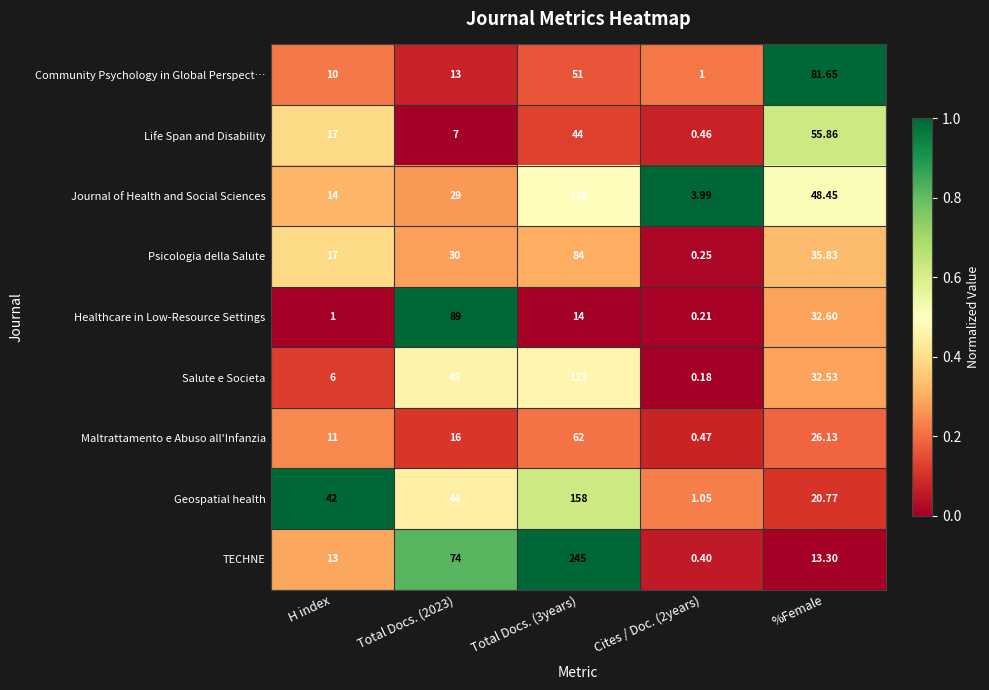

Rank the series at %Female from highest to lowest value.

Community Psychology in Global Perspect…, Life Span and Disability, Journal of Health and Social Sciences, Psicologia della Salute, Healthcare in Low-Resource Settings, Salute e Societa, Maltrattamento e Abuso all'Infanzia, Geospatial health, TECHNE